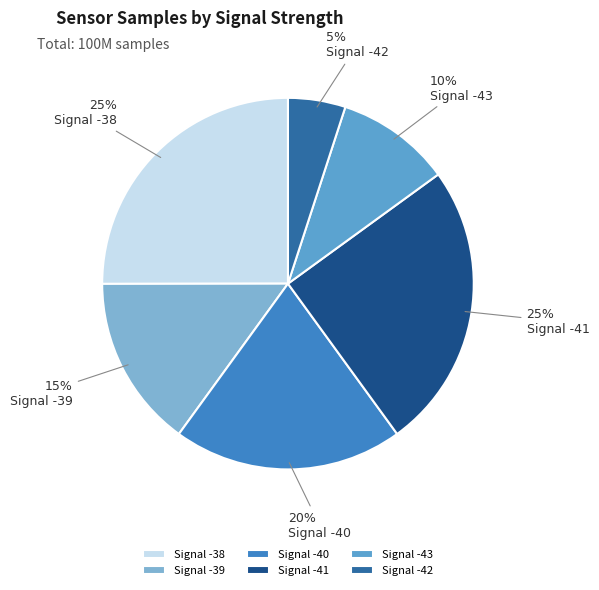

Which category has the biggest portion of the pie?

-38